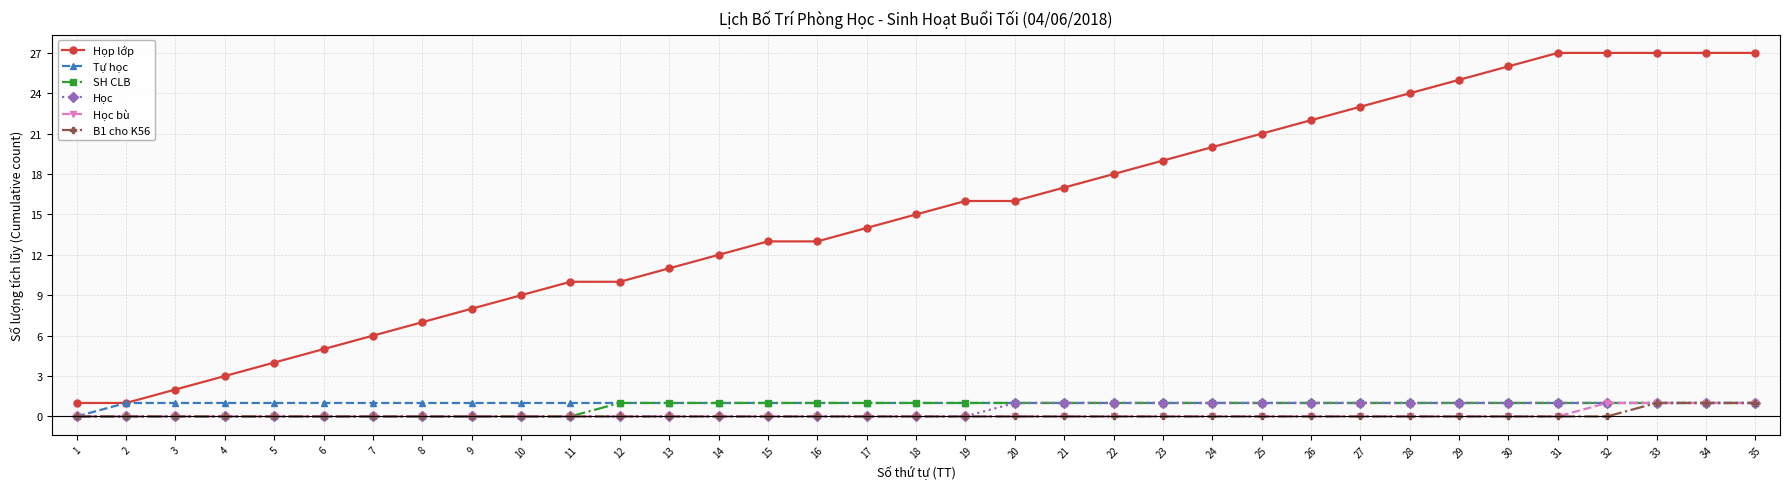

What are all the series names shown in the legend?

Họp lớp, Tự học, SH CLB, Học, Học bù, B1 cho K56